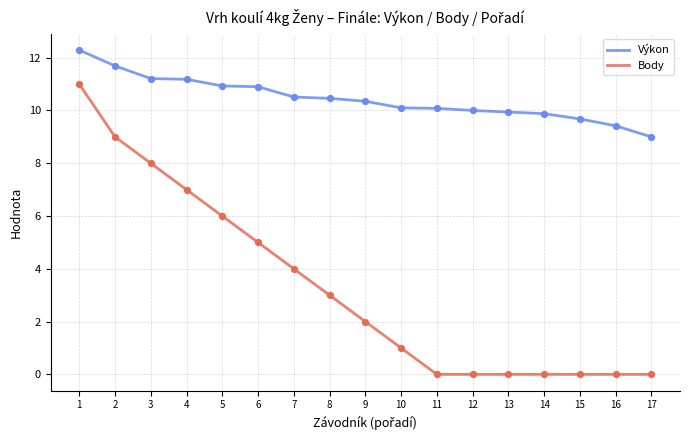

Which series changed the most between 1 and 6?

Body